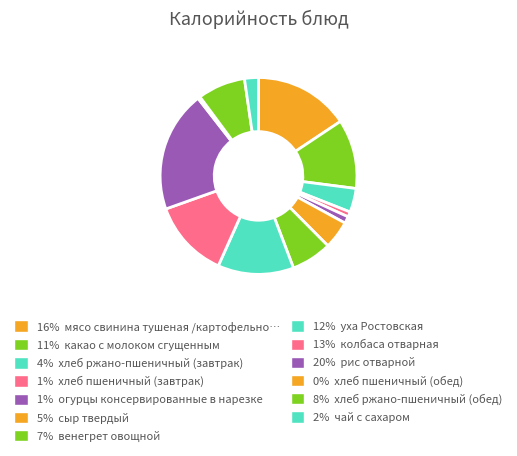

Rank the categories by value from lowest to highest.

хлеб пшеничный (обед), хлеб пшеничный (завтрак), огурцы консервированные в нарезке, чай с сахаром, хлеб ржано-пшеничный (завтрак), сыр твердый, венегрет овощной, хлеб ржано-пшеничный (обед), какао с молоком сгущенным, уха Ростовская, колбаса отварная, мясо свинина тушеная /картофельное пюре, рис отварной